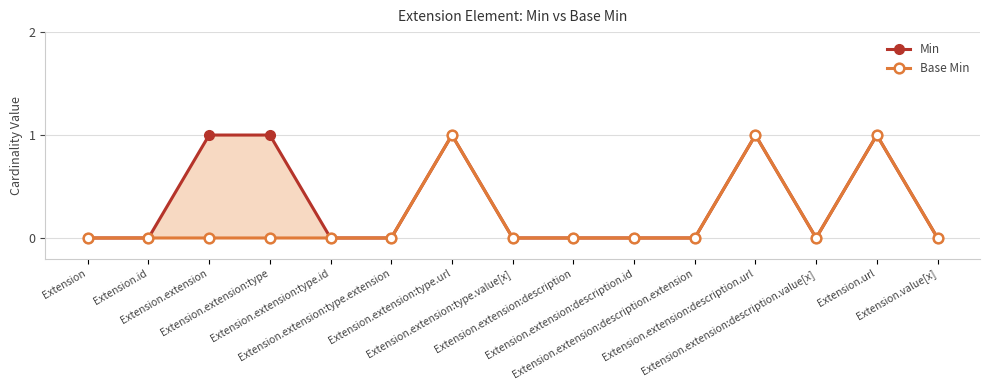

What is the sum of all Min values?

5